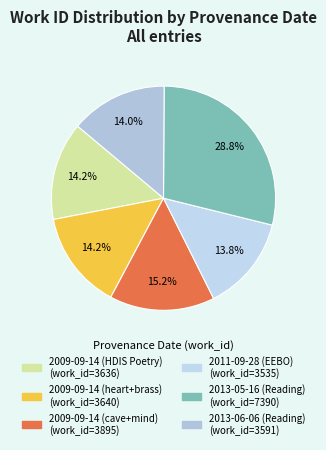

What is the total percentage of 2011-09-28 (EEBO) and 2013-06-06 (Reading)?

27.7%